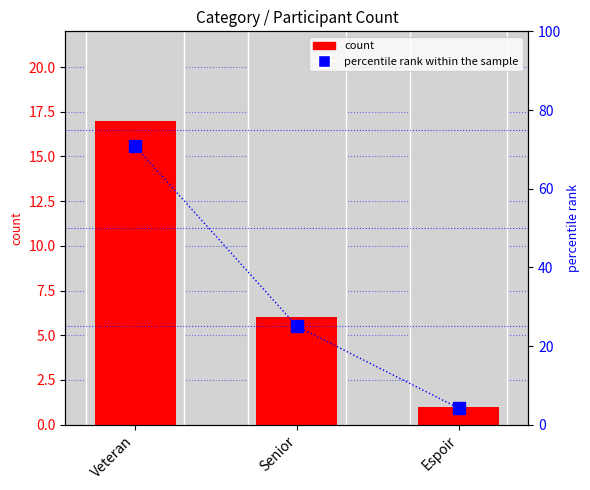

Are the bars grouped side by side (vs. stacked)?

Yes